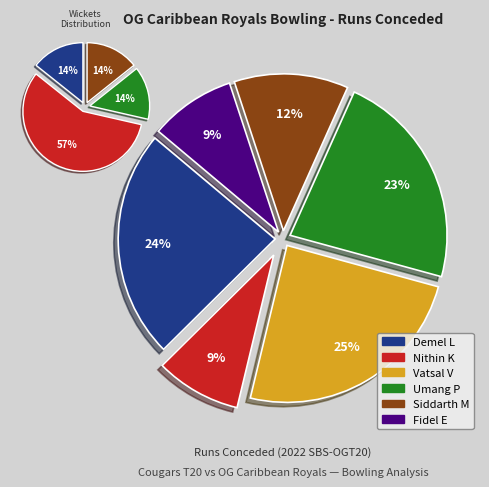

Rank the categories by value from highest to lowest.

Vatsal Vaghela, Demel Lord, Umang Parikh, Siddarth Matani, Nithin Kumar Kanduri, Fidel Edwards